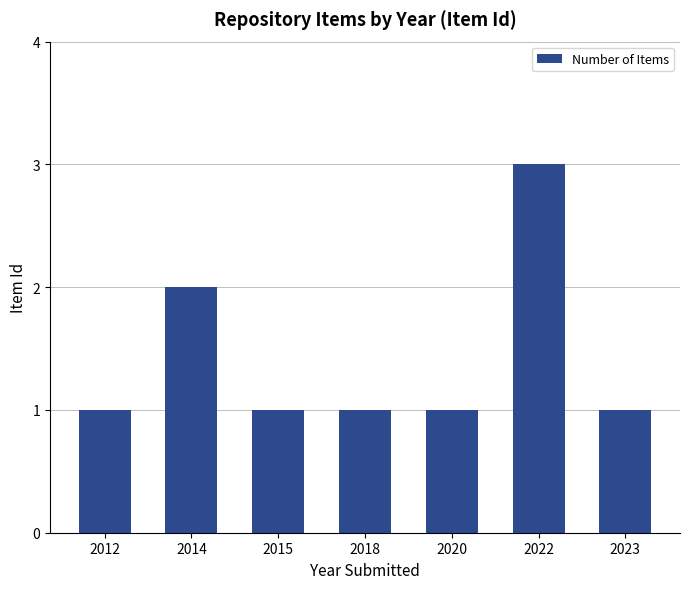

Reading left to right, list all the values displayed in this chart.

2012=1	2014=2	2015=1	2018=1	2020=1	2022=3	2023=1